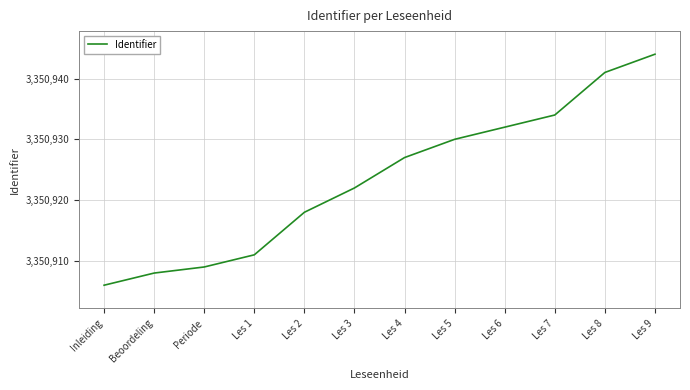

How many categories are shown in the chart?

12